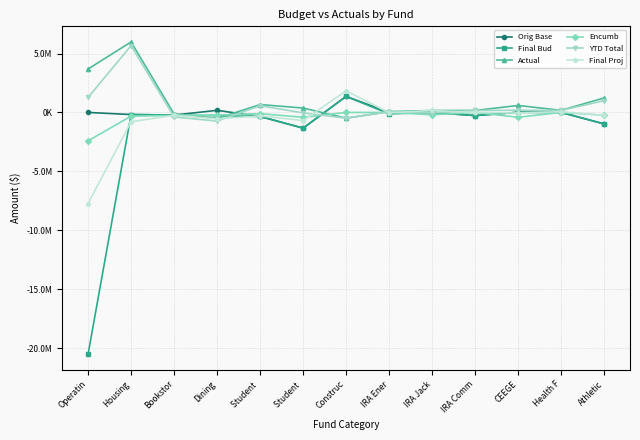

Which has a higher value, Dining or IRA Jack?

Dining